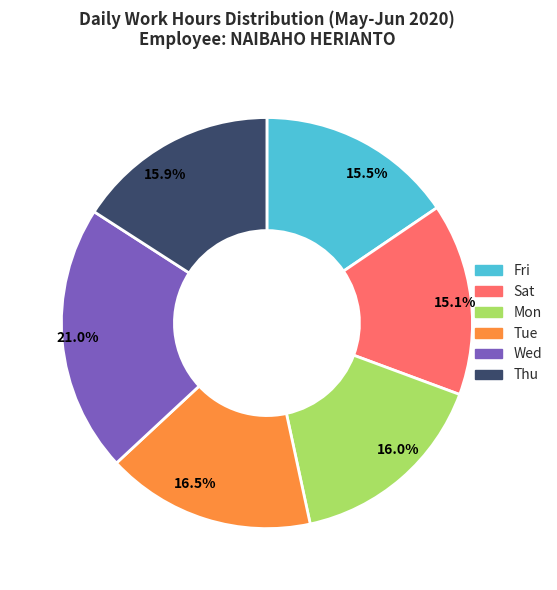

Which has a higher value, Fri or Tue?

Tue